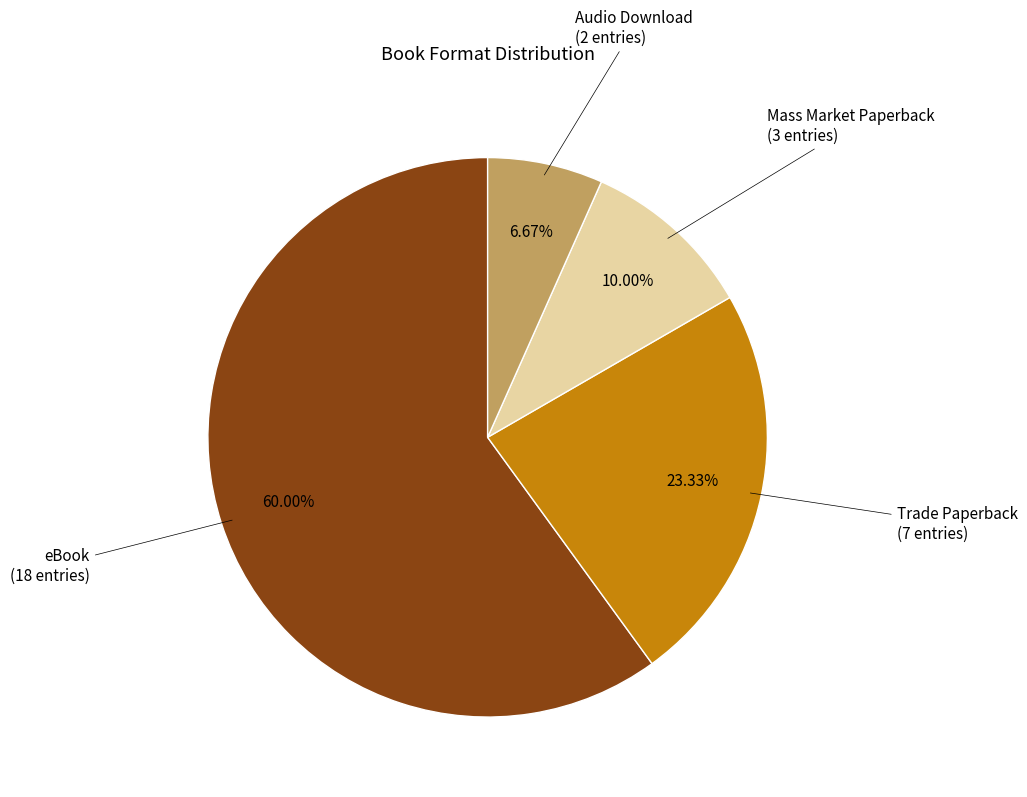

Is Trade Paperback the majority of the pie?

No